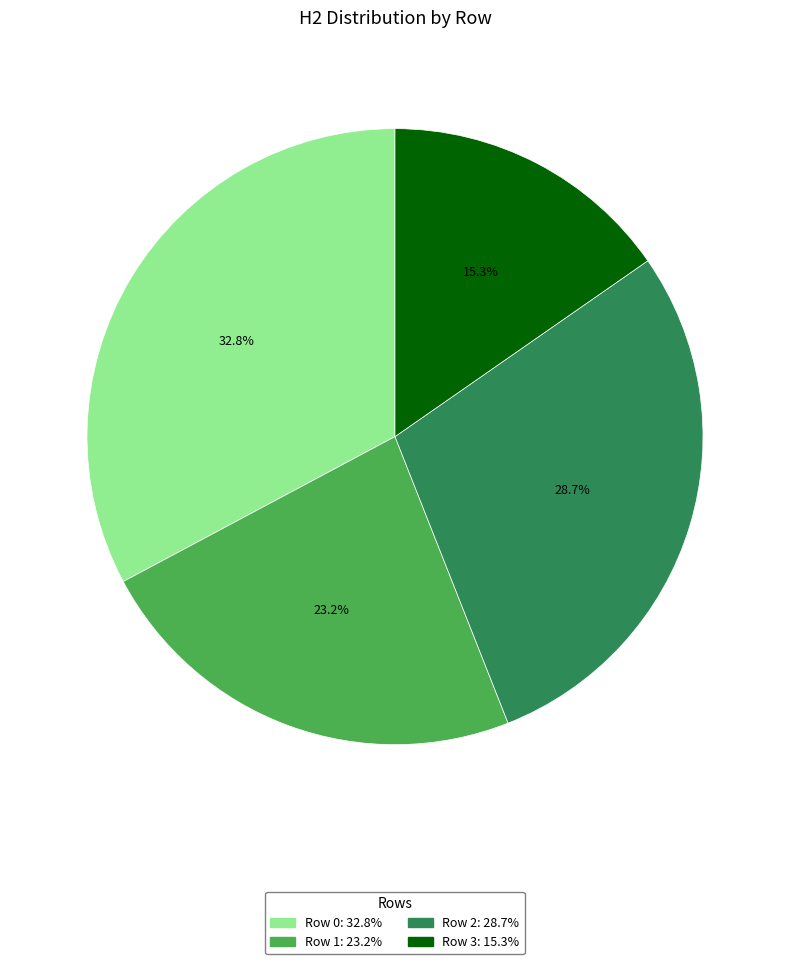

To the nearest percent, what is the combined percentage of Row 0 and Row 1?

56%